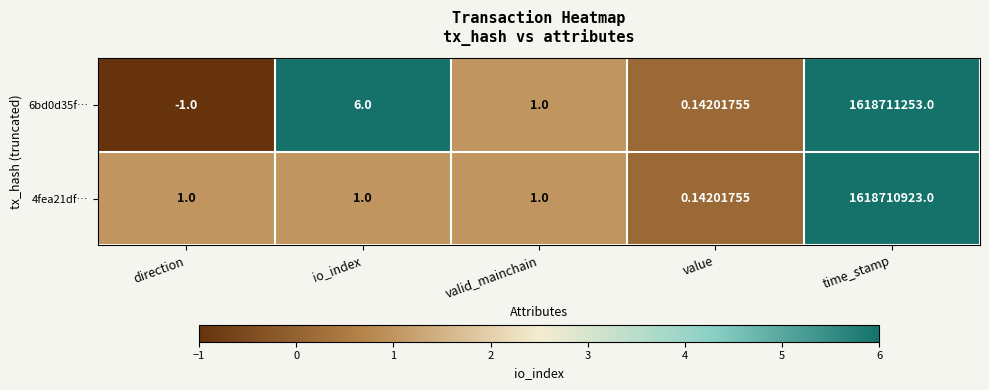

List the labels in order of 6bd0d35f… value, smallest first.

direction, value, valid_mainchain, io_index, time_stamp